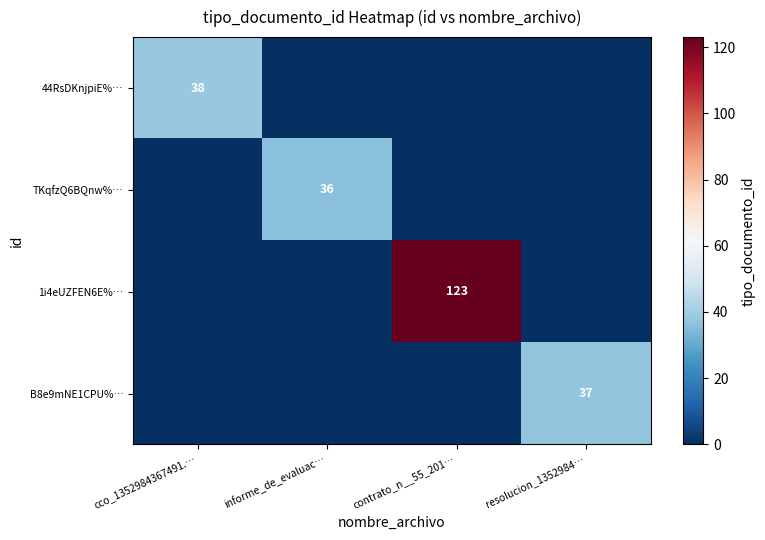

Is the value of 1i4eUZFEN6E%… at contrato_n__55_201… greater than the value of TKqfzQ6BQnw%… at informe_de_evaluac…?

Yes